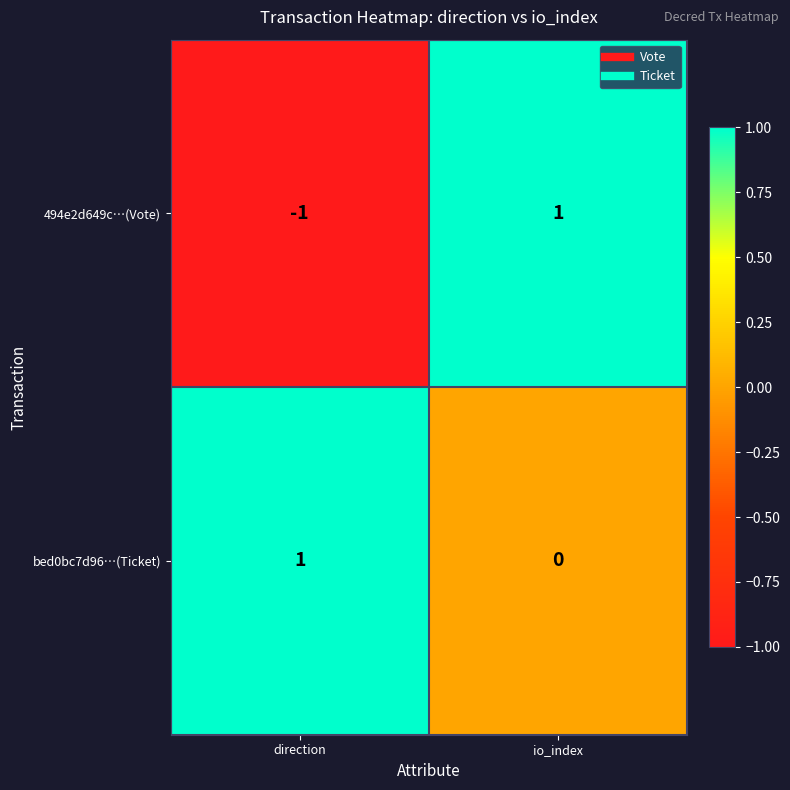

Where is bed0bc7d96…(Ticket) nearest to the value 0?

io_index